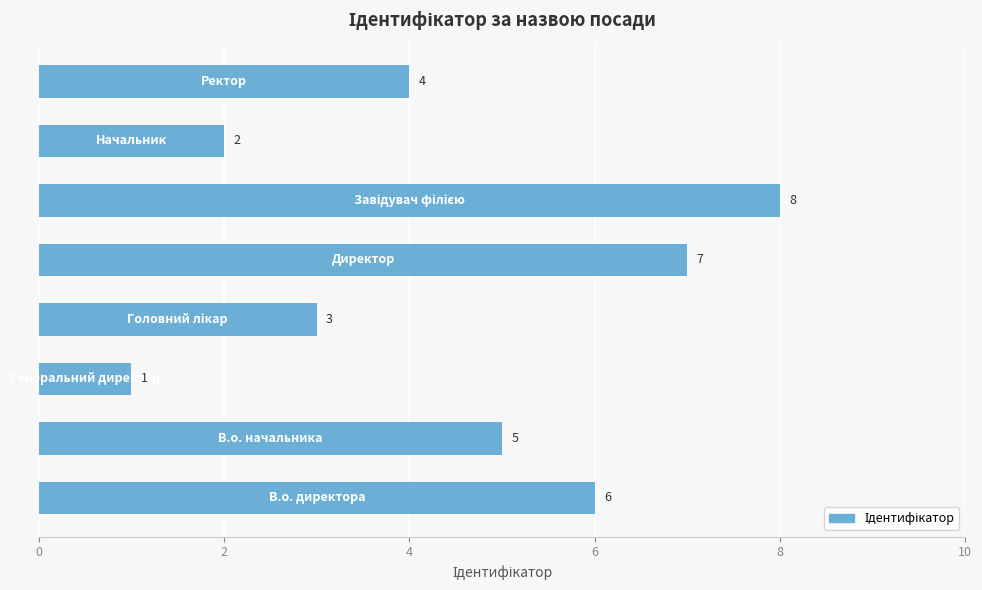

What is the sum of all values?

36